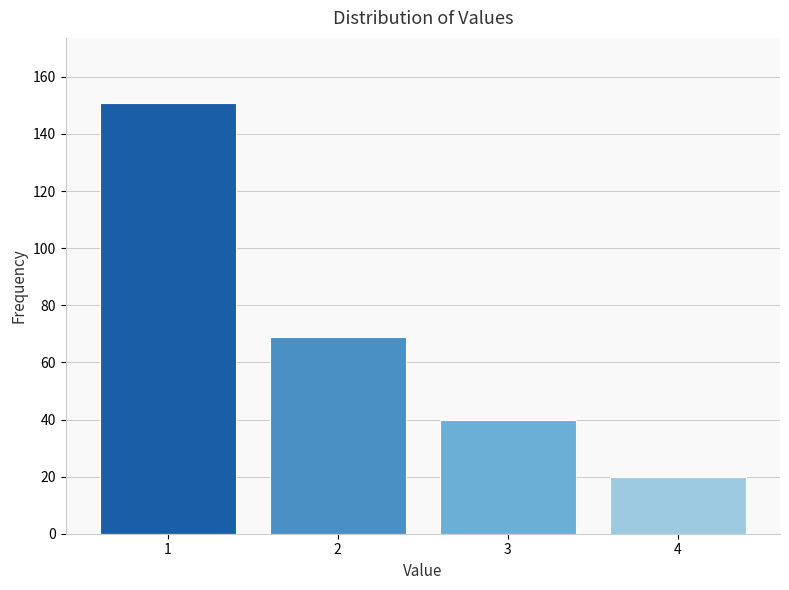

Reading right to left, list all the values displayed in this chart.

4=20	3=40	2=69	1=151